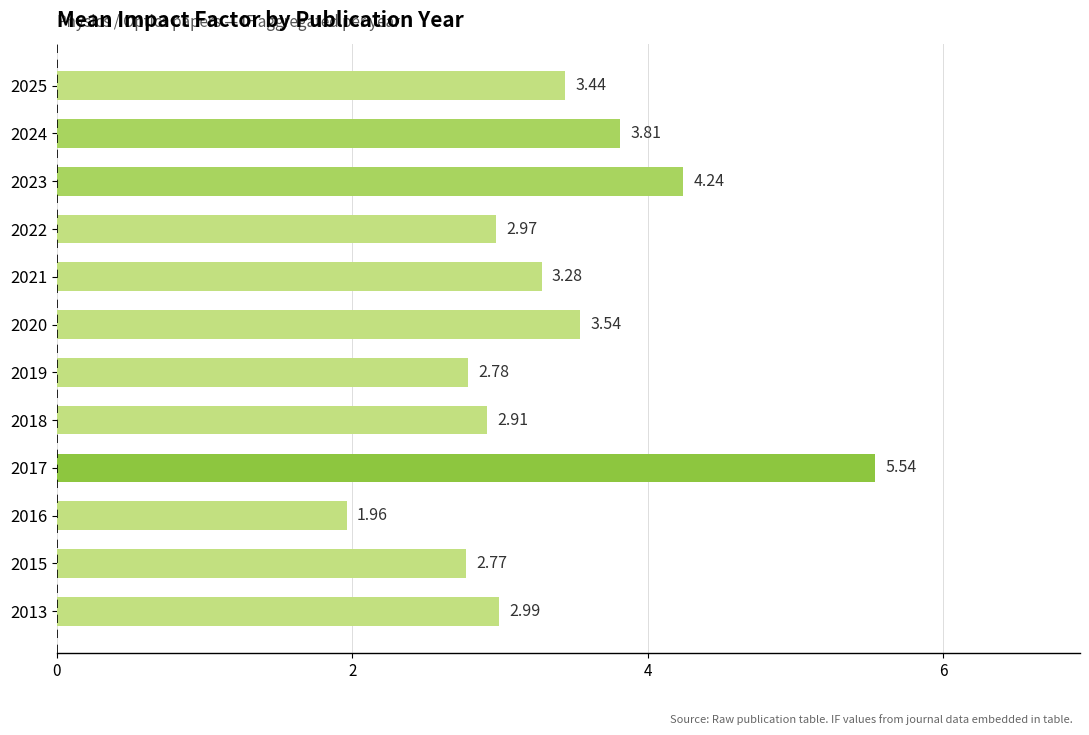

List the labels in order of value, largest first.

2017, 2023, 2024, 2020, 2025, 2021, 2013, 2022, 2018, 2019, 2015, 2016